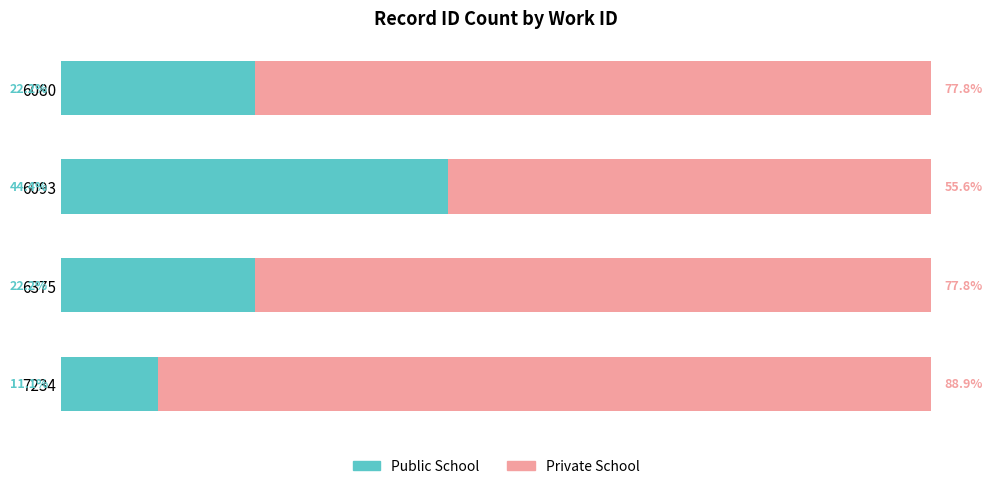

What are all the series names shown in the legend?

Public School, Private School